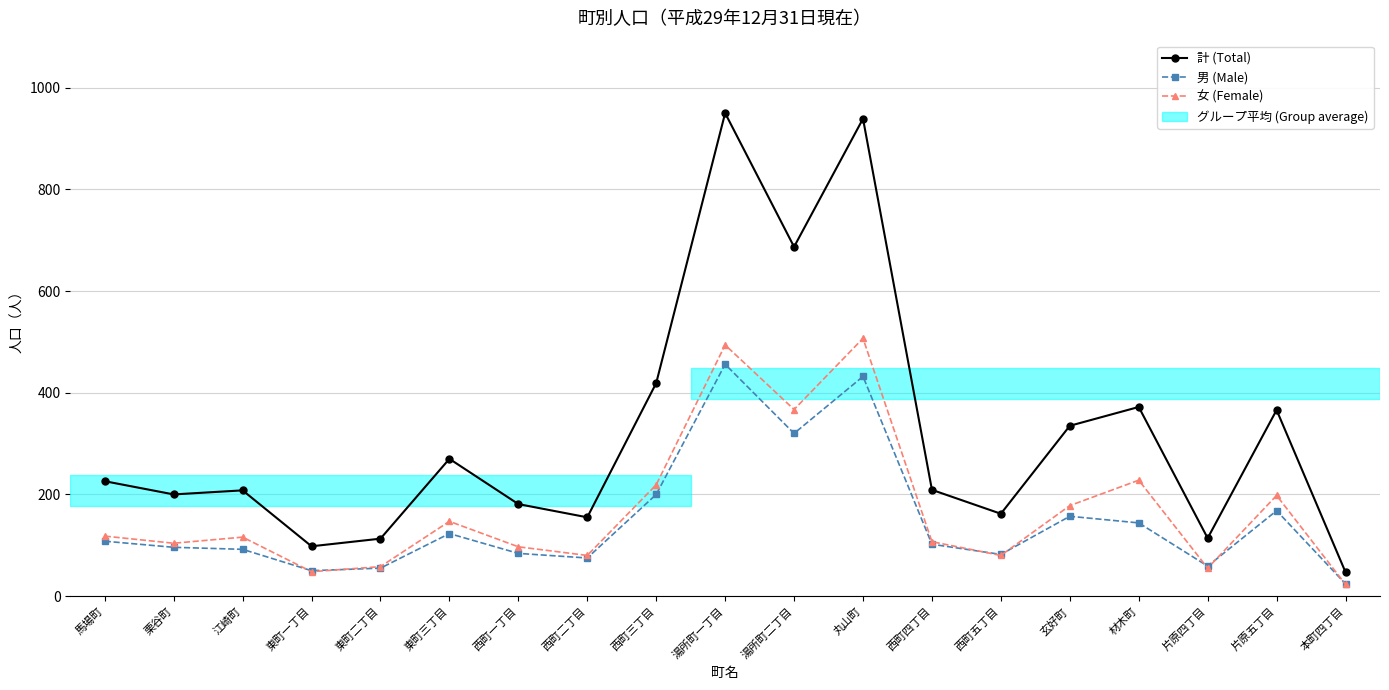

Where does the 女 (Female) series first go above 116?

馬場町